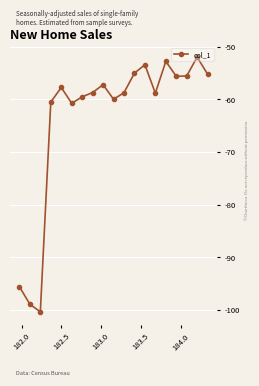

What is the average value?

-63.5